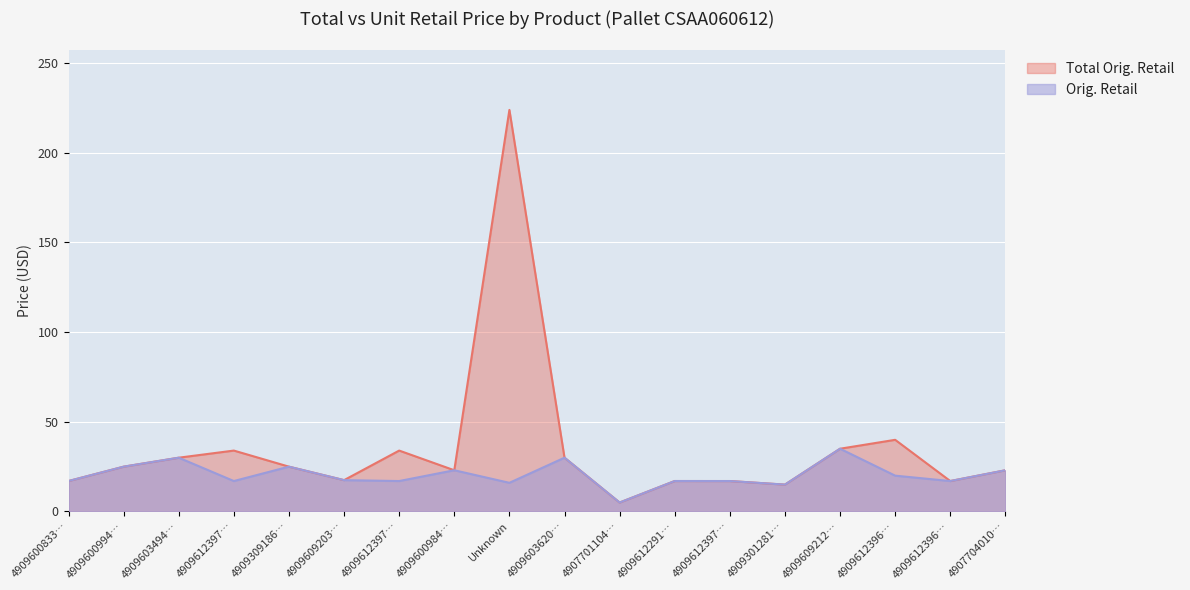

What is the difference between the maximum and minimum values in the Orig. Retail series?

30.0